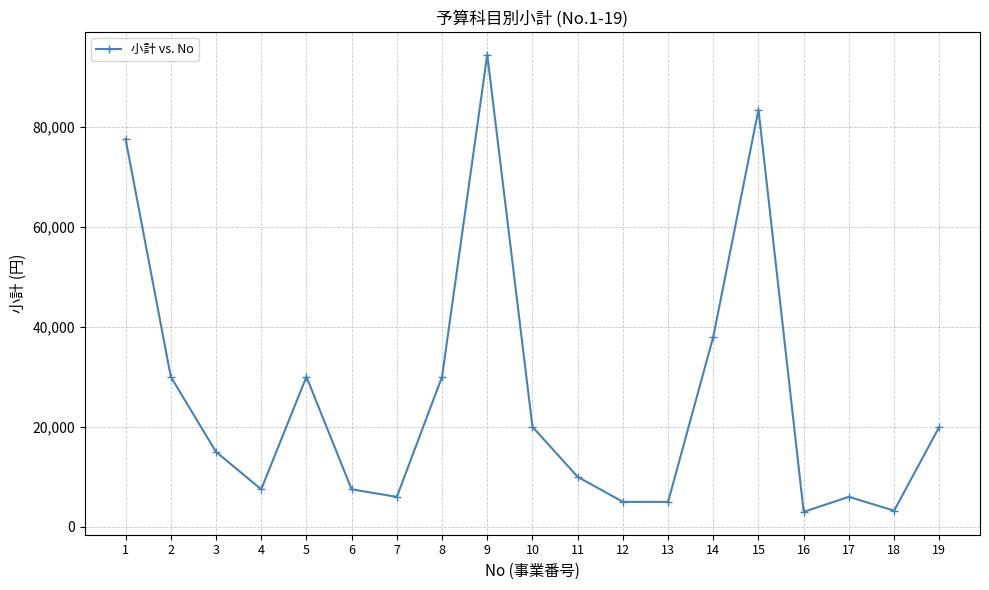

What is the value of the 7th point from the left?

6000